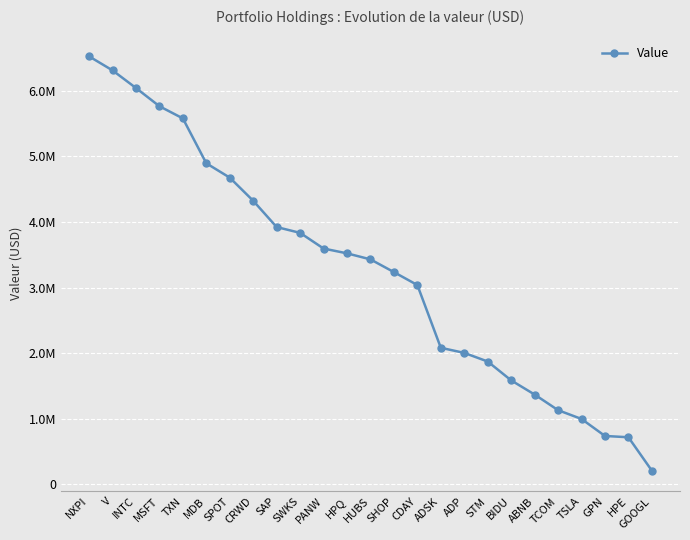

The value at CDAY is 3038630. True or false?

True